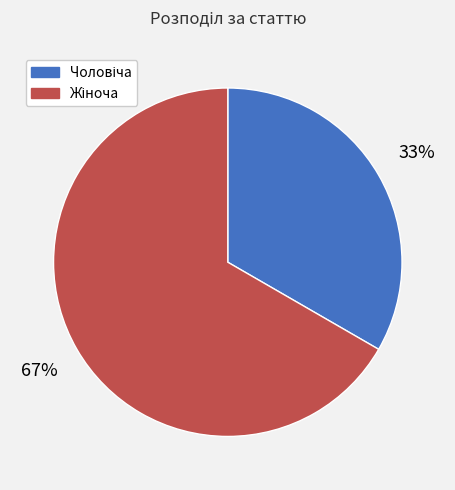

Is there any slice that represents more than half of the pie?

Yes